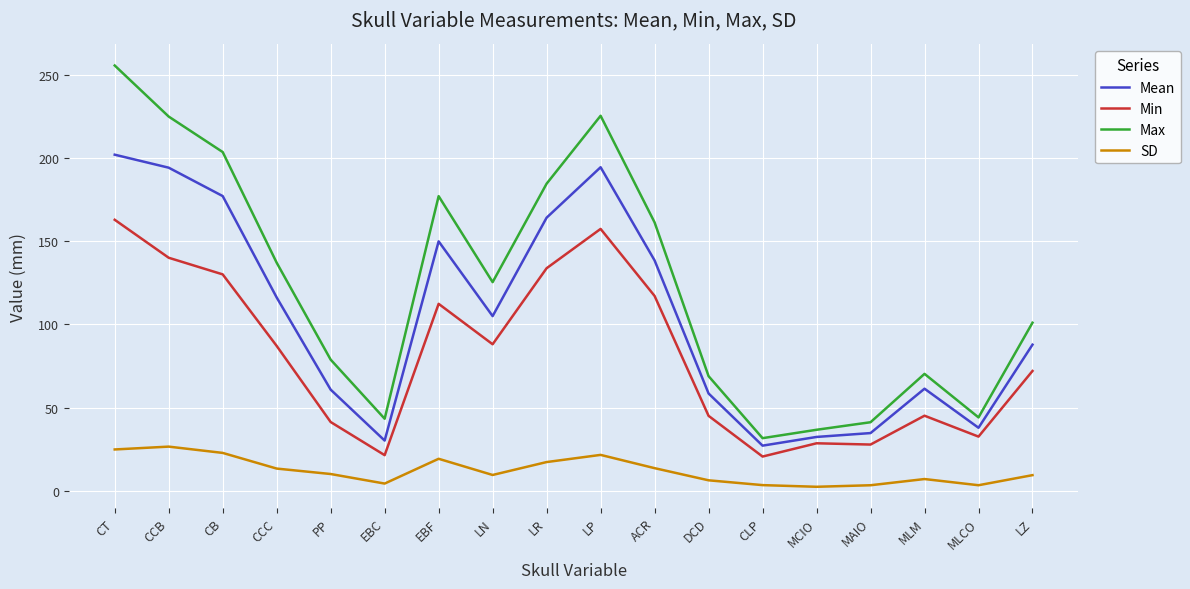

What is the spread (max minus min) of values at LZ?

91.6